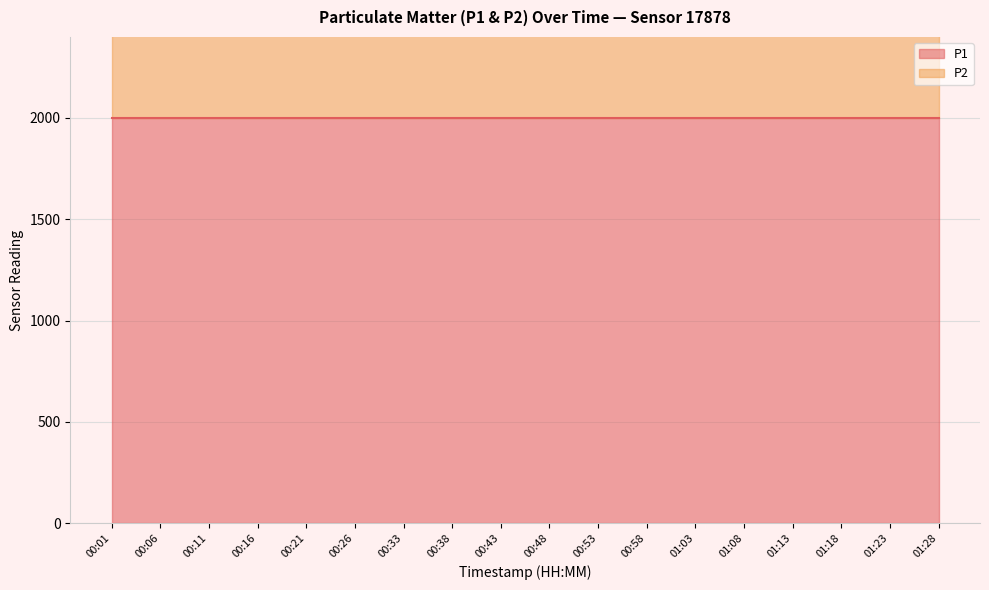

What are all the series names shown in the legend?

P1, P2